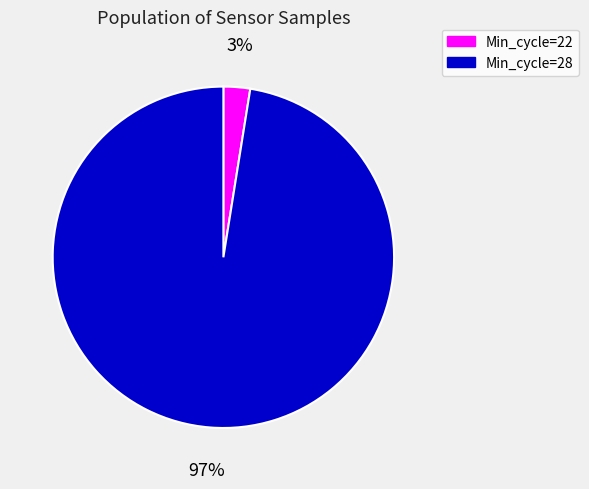

To the nearest percent, what is the average slice percentage?

50%